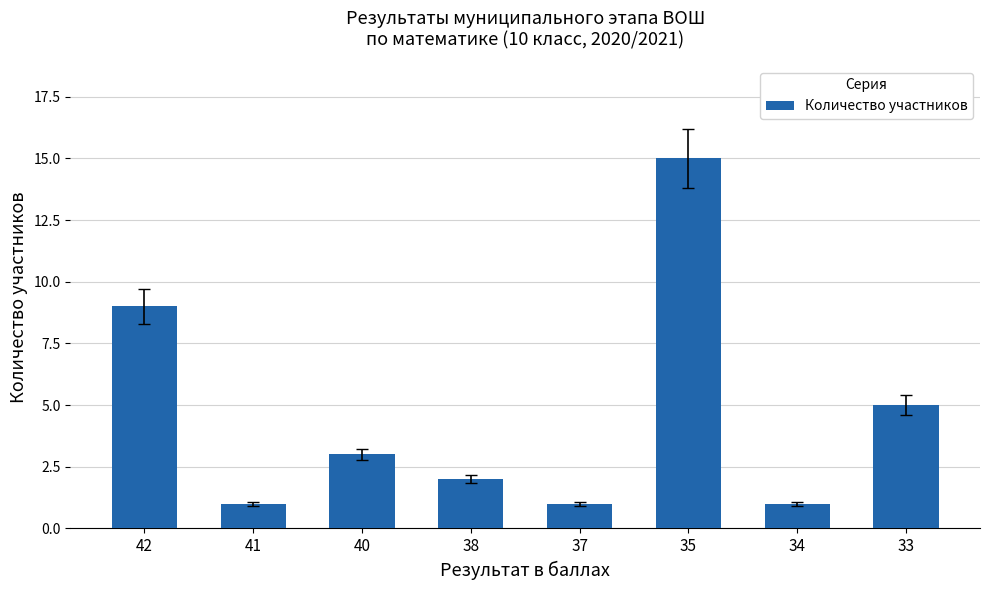

What is the greatest value displayed?

15